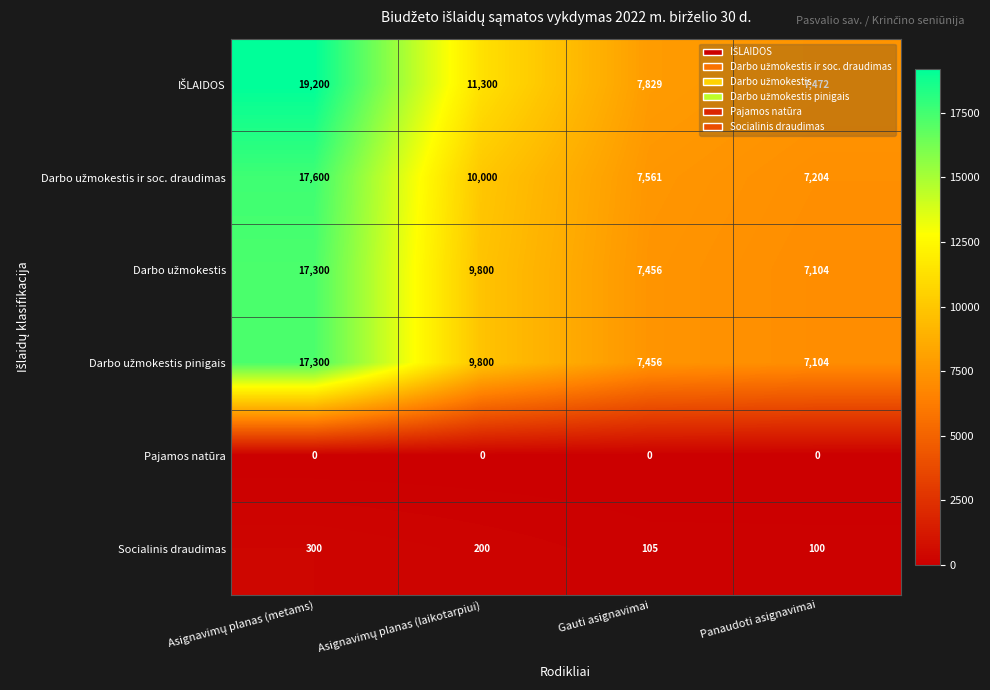

What is the sum of all Socialinis draudimas values?

705